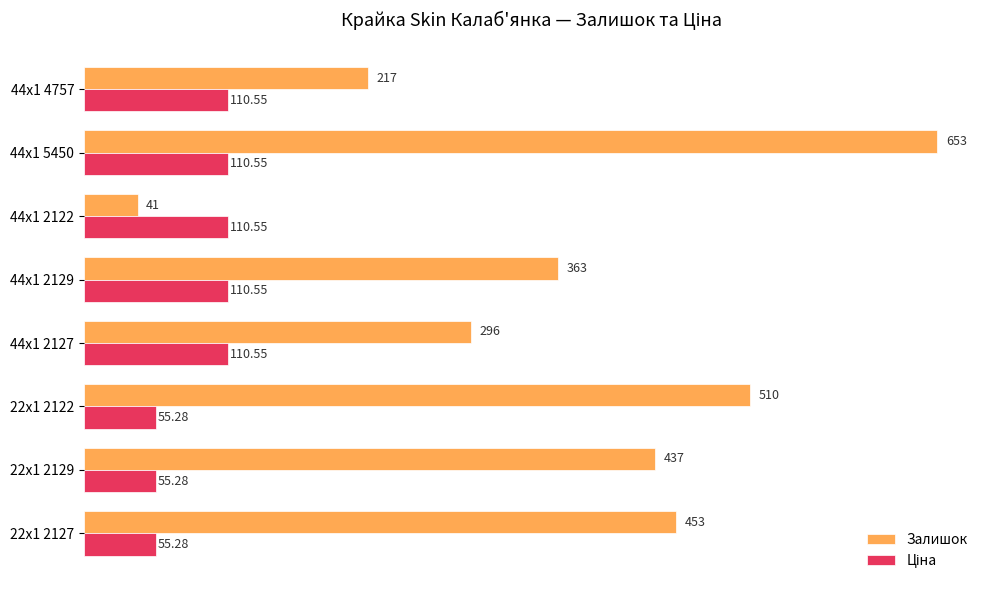

Which series has the widest spread of values?

Залишок